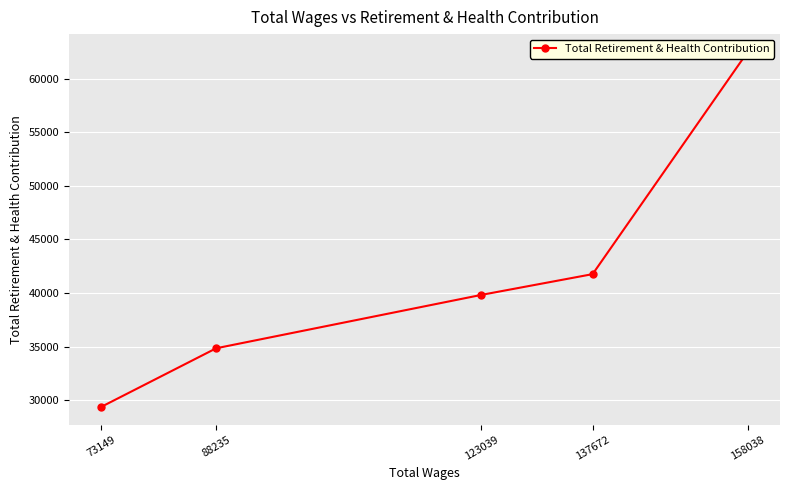

What is the ratio of the value at 158038 to the value at 73149?

2.1